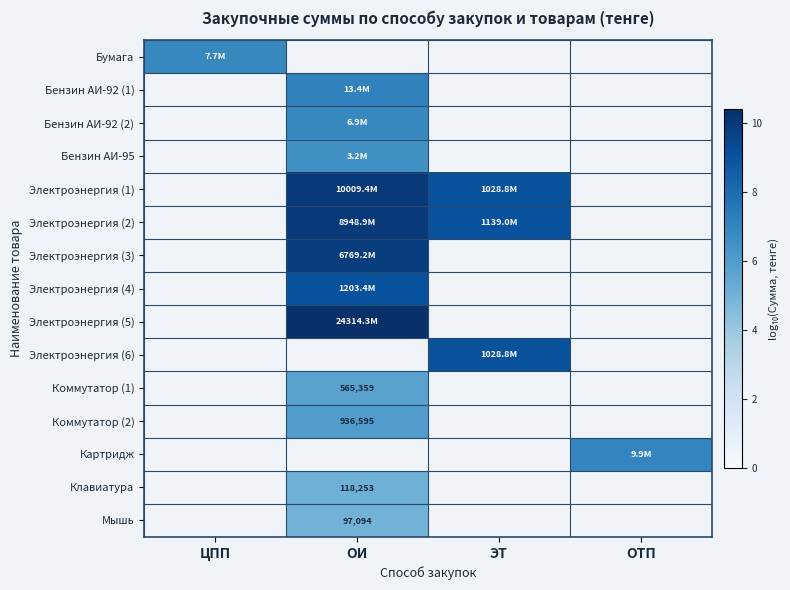

Which category has the lowest value in the Мышь series?

ЦПП